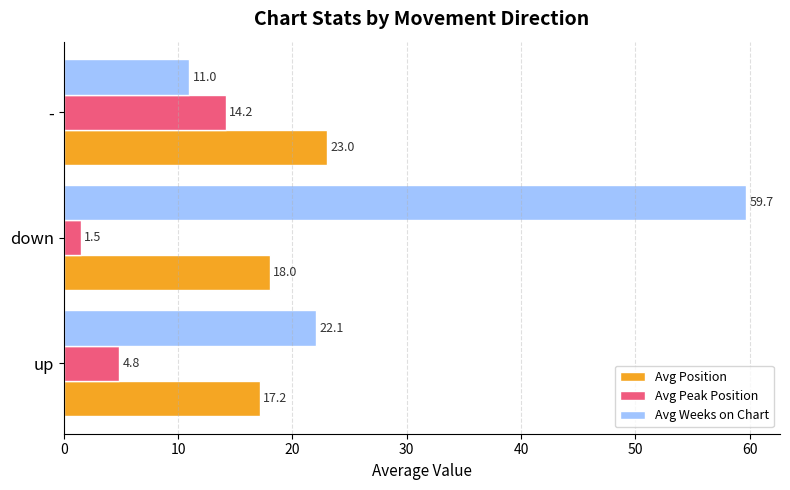

Which series has the largest range (max minus min)?

Avg Weeks on Chart